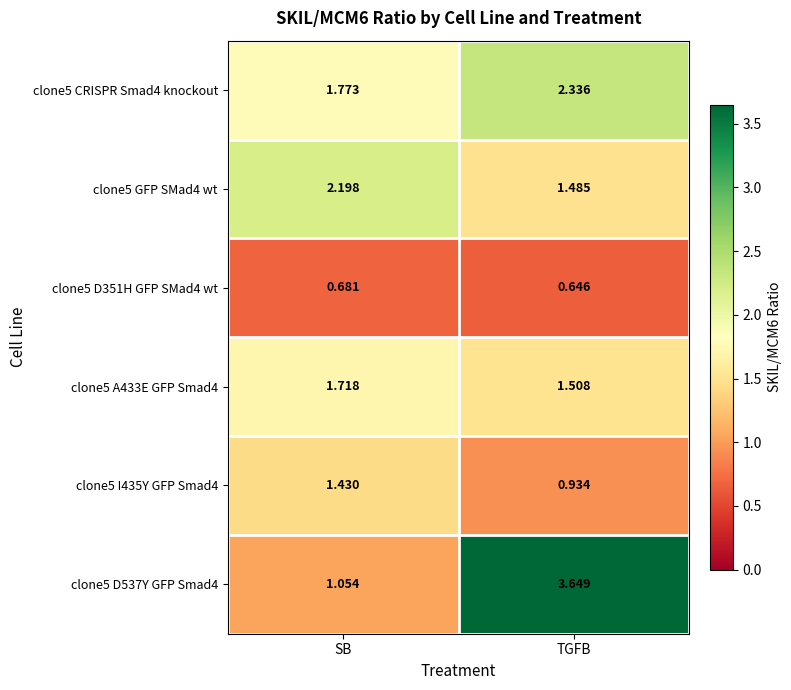

Between SB and TGFB, which series saw the biggest shift?

clone5 D537Y GFP Smad4